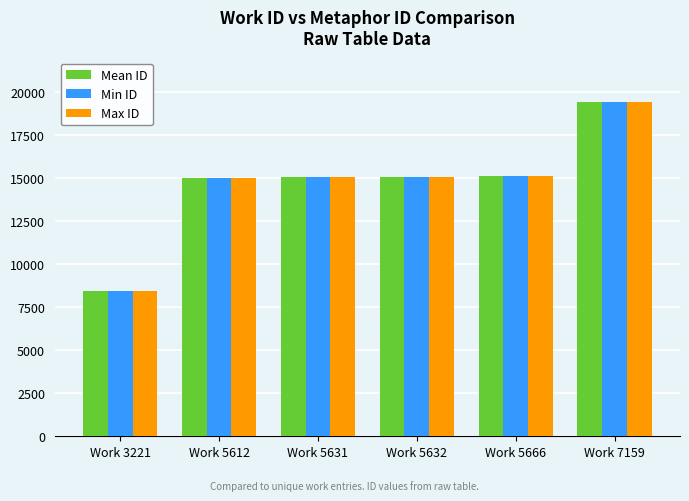

What is the sum of the Mean ID values at Work 5666 and Work 5632?

30192.0